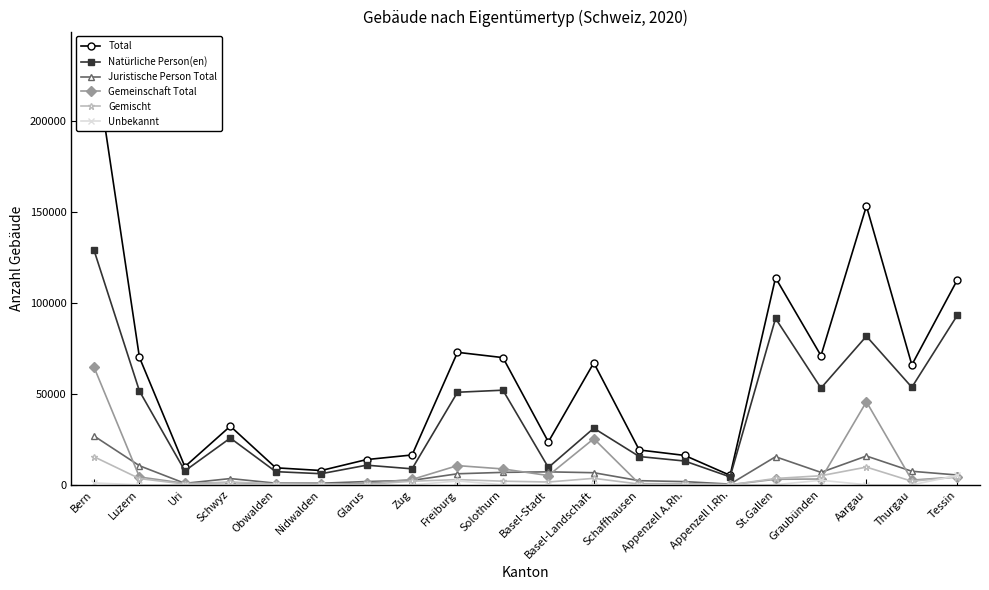

What is the value of the Total point at the 18th from the left?

153179